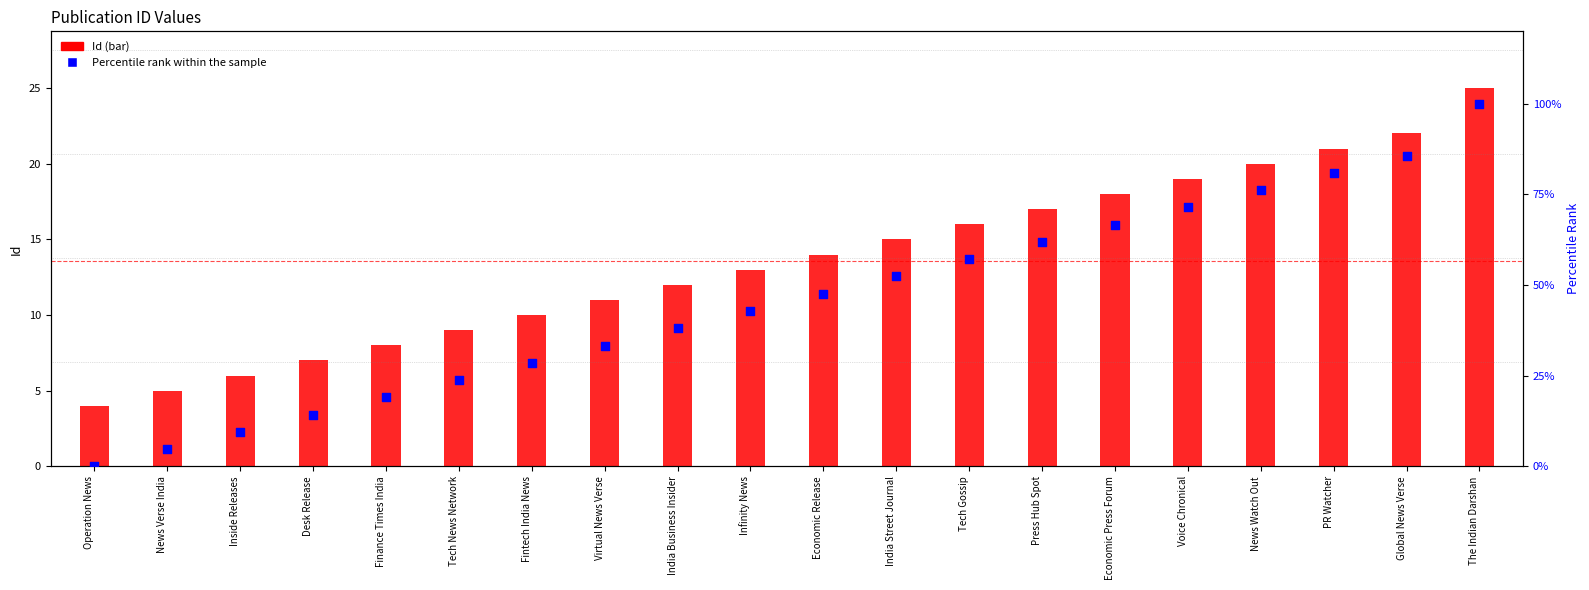

Which series reaches the maximum Y coordinate?

Percentile rank within the sample